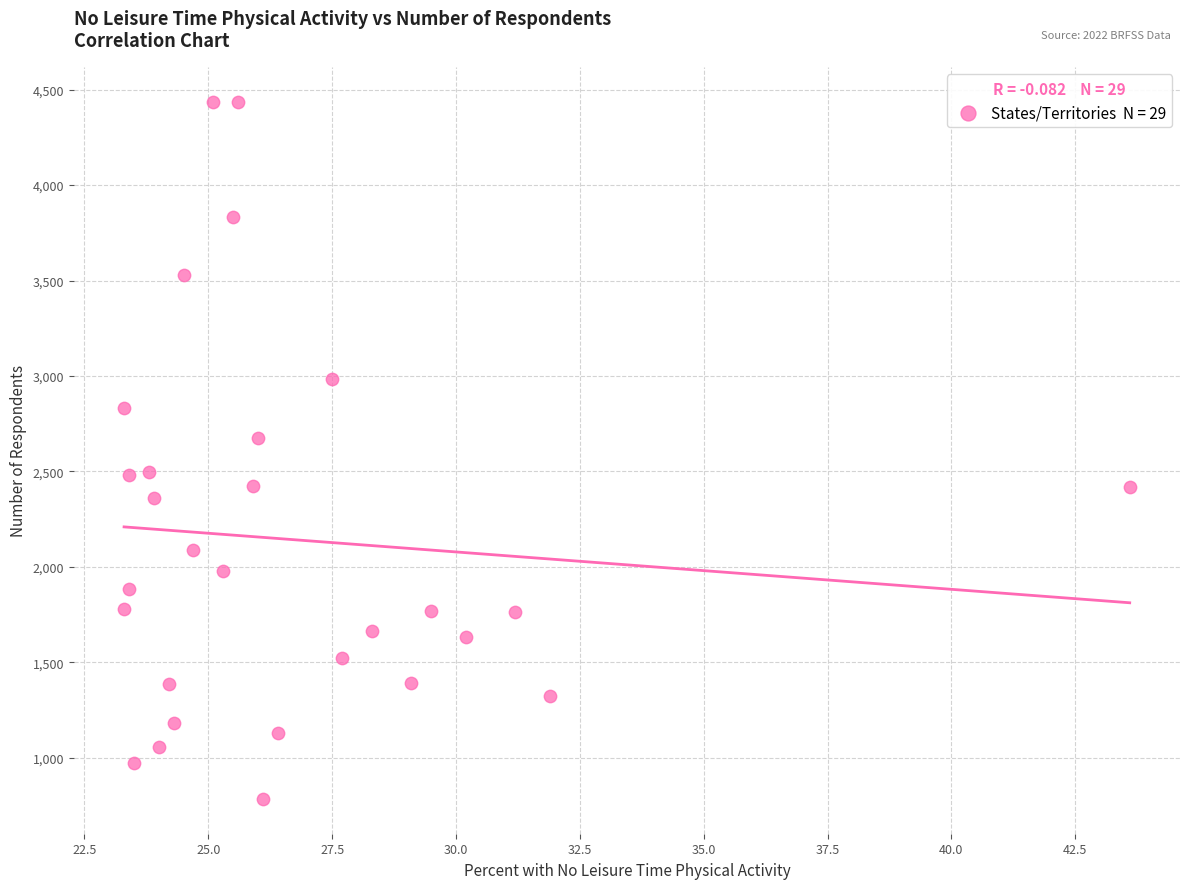

What is the range of Y values (max minus min)?

3653